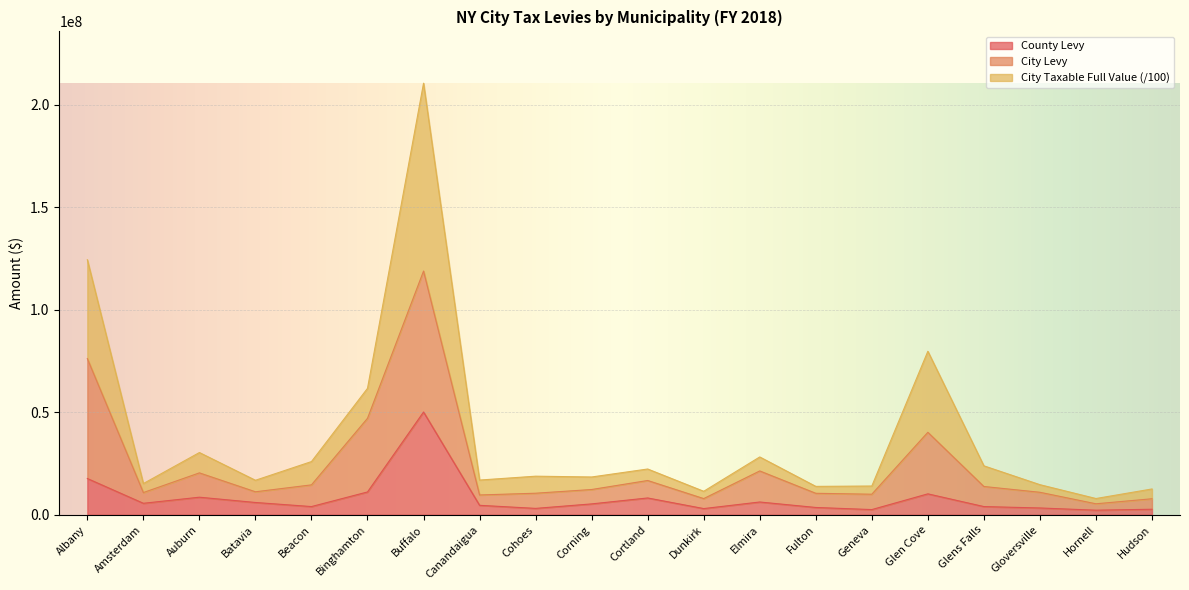

What is the label of the 16th point from the right?

Beacon